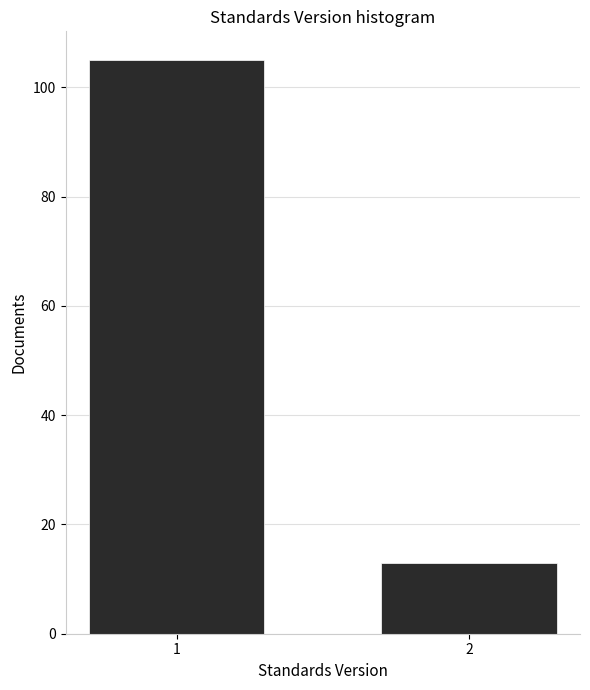

Reading left to right, what are all the values shown in this chart?

105	13